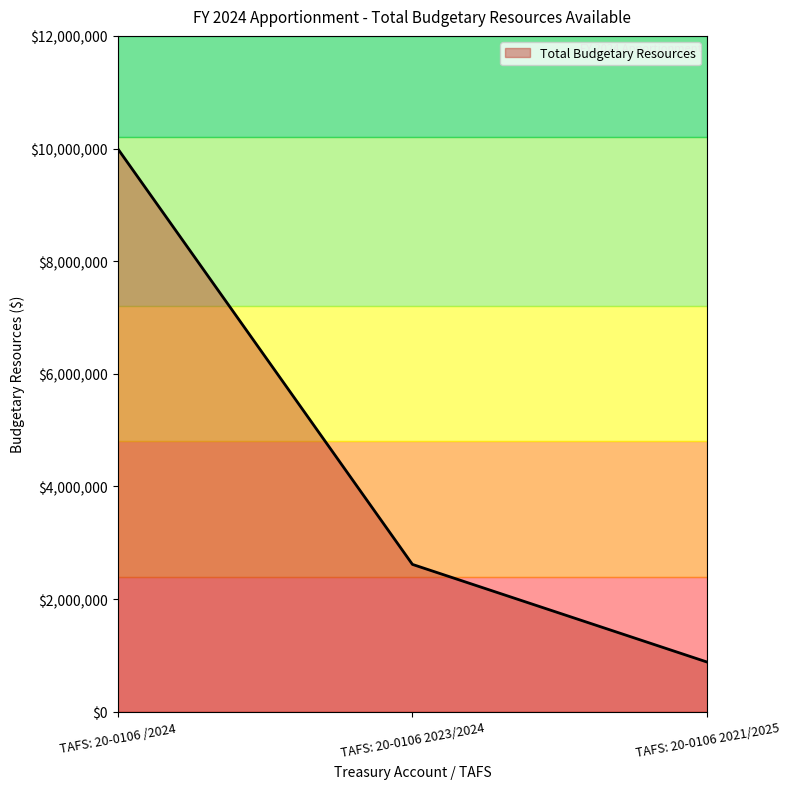

Reading left to right, list all the values displayed in this chart.

10000000	2615000	880000